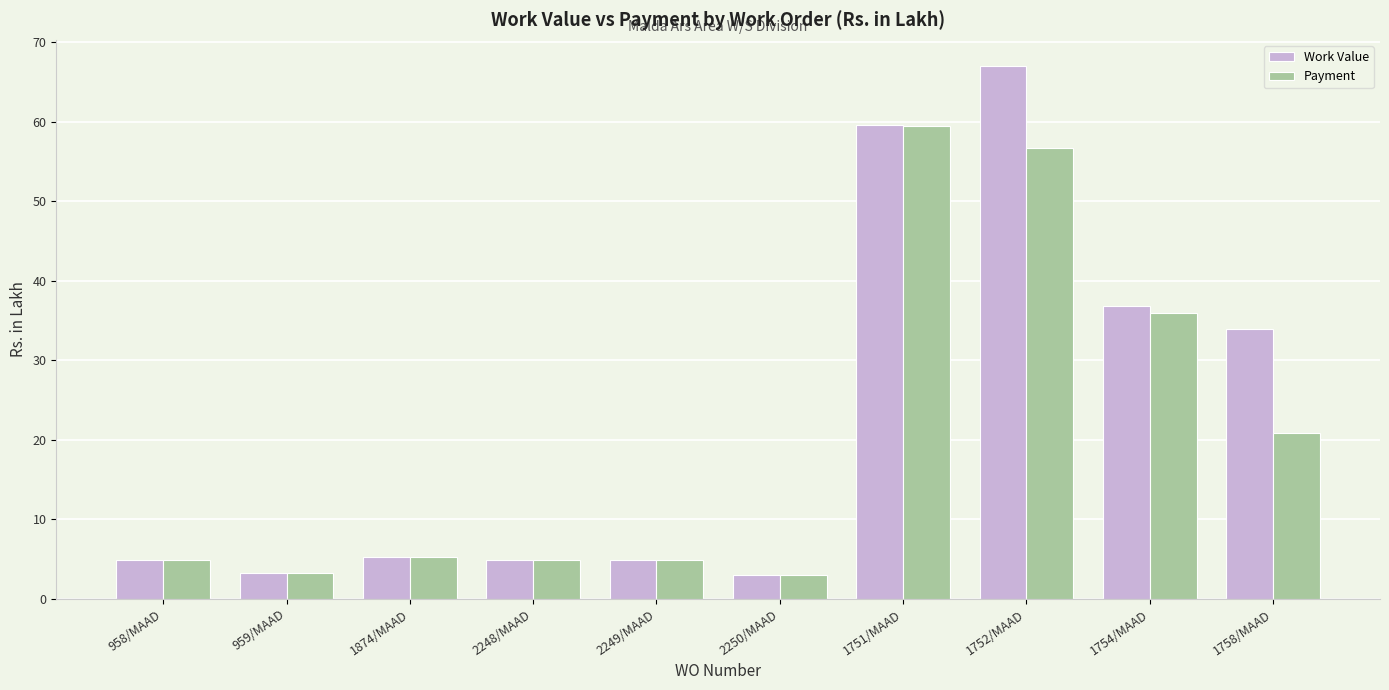

List the series in order of their peak value, highest first.

Work Value, Payment